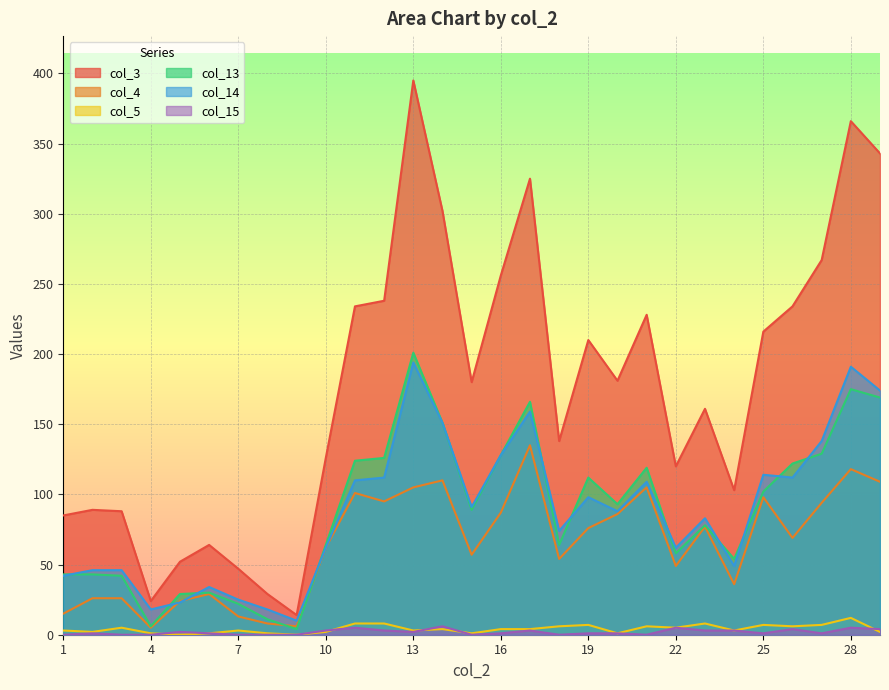

At how many categories does at least one series exceed 393?

1